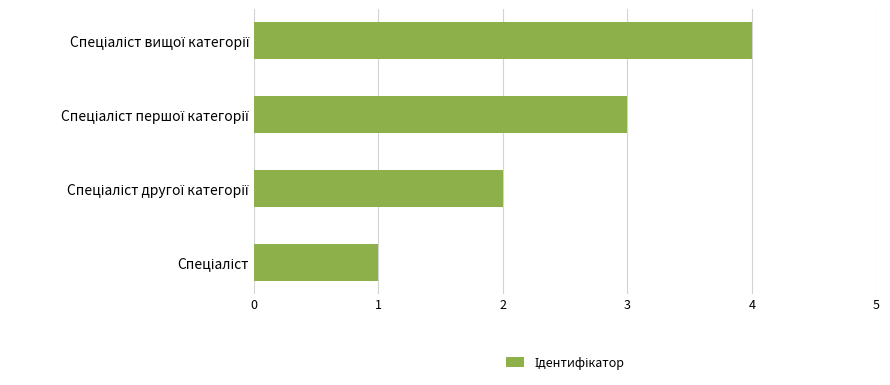

What is the greatest value displayed?

4